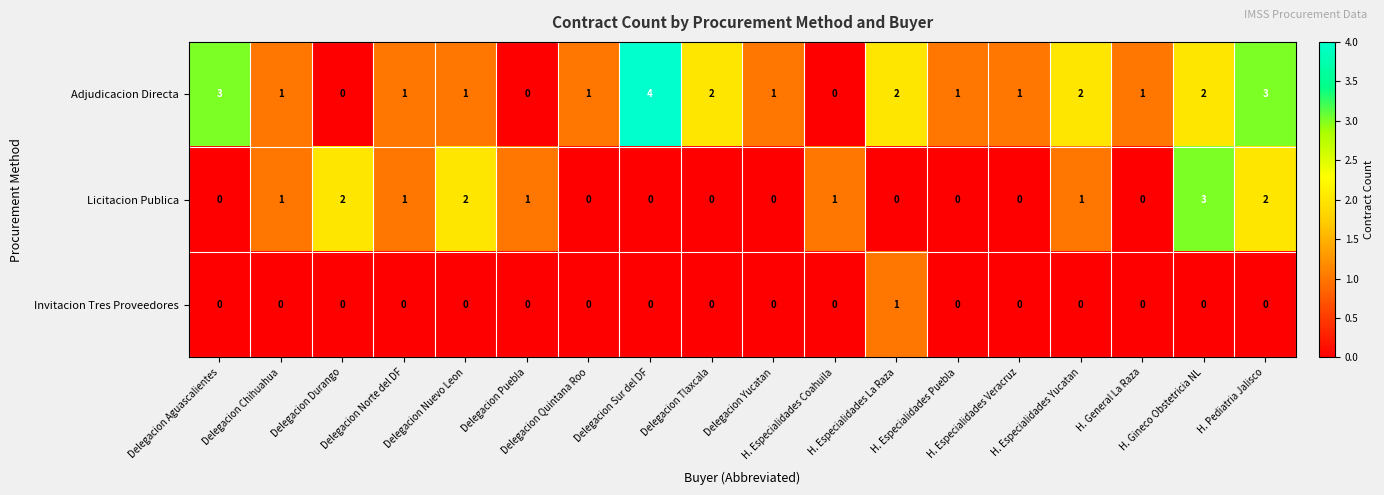

Rank the series by their maximum value, from lowest to highest.

Invitacion Tres Proveedores, Licitacion Publica, Adjudicacion Directa